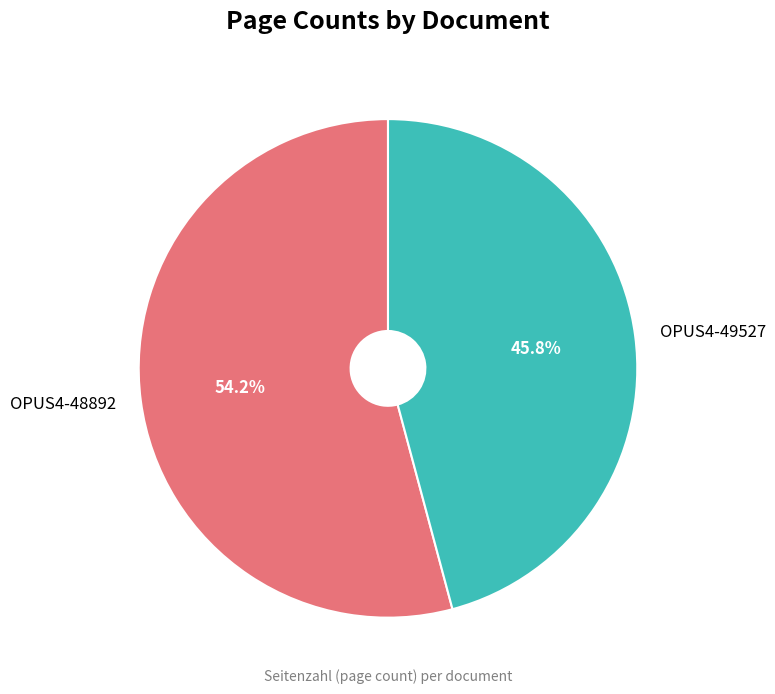

Is the sum of OPUS4-48892 and OPUS4-49527 greater than half?

Yes